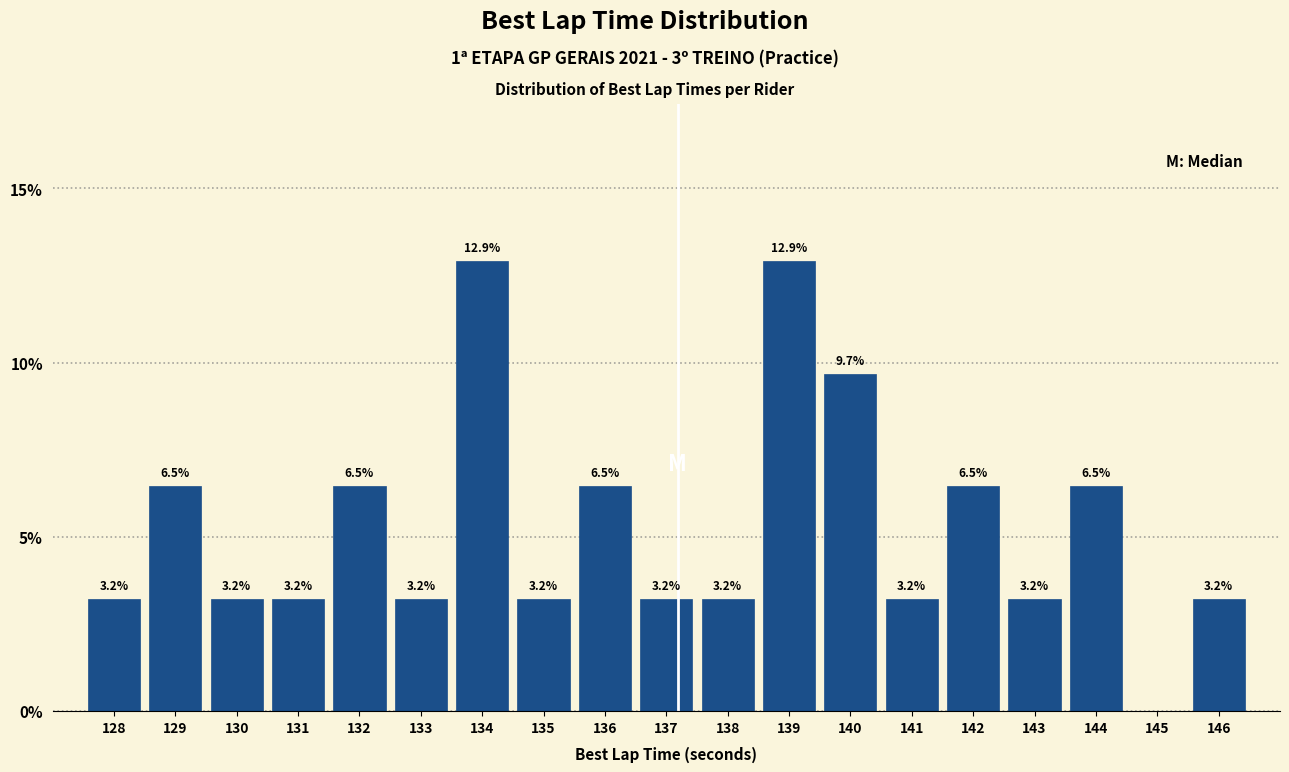

Reading right to left, what are all the values shown in this chart?

146=3.2	145=0.0	144=6.5	143=3.2	142=6.5	141=3.2	140=9.7	139=12.9	138=3.2	137=3.2	136=6.5	135=3.2	134=12.9	133=3.2	132=6.5	131=3.2	130=3.2	129=6.5	128=3.2